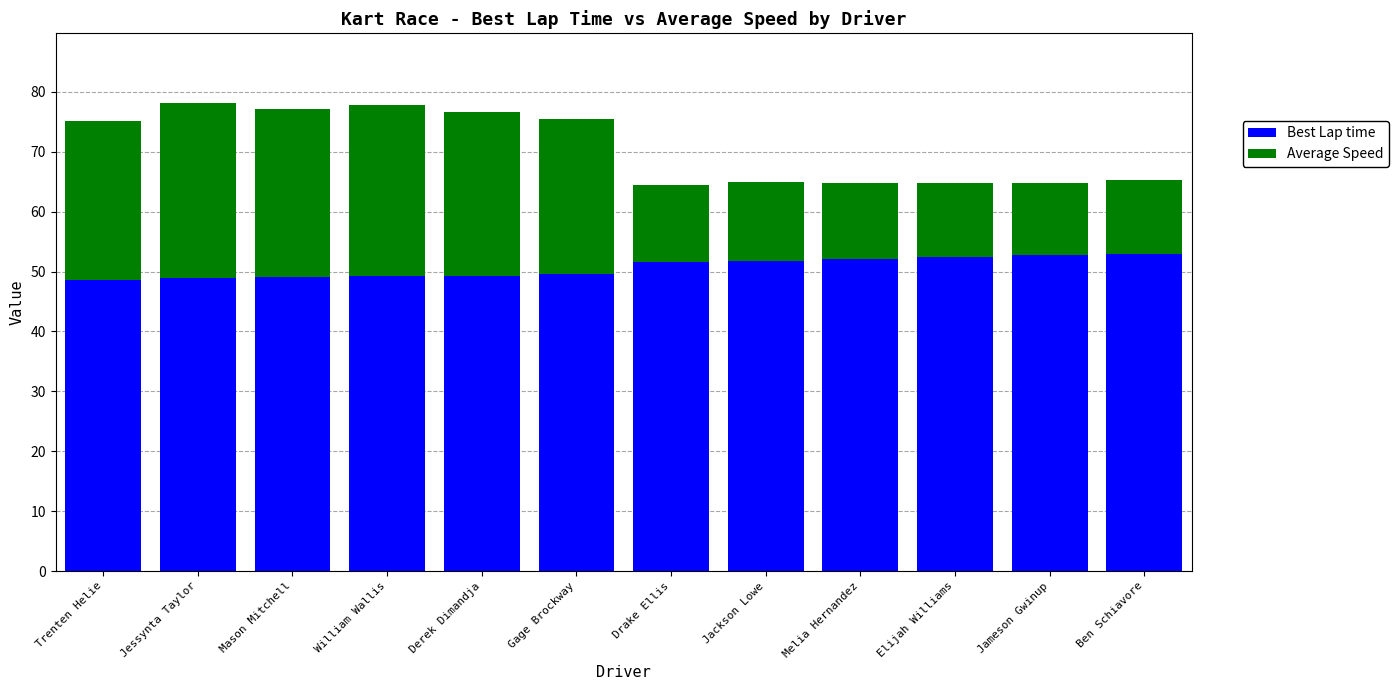

What is the total value across all series at Derek Dimandja?

76.7